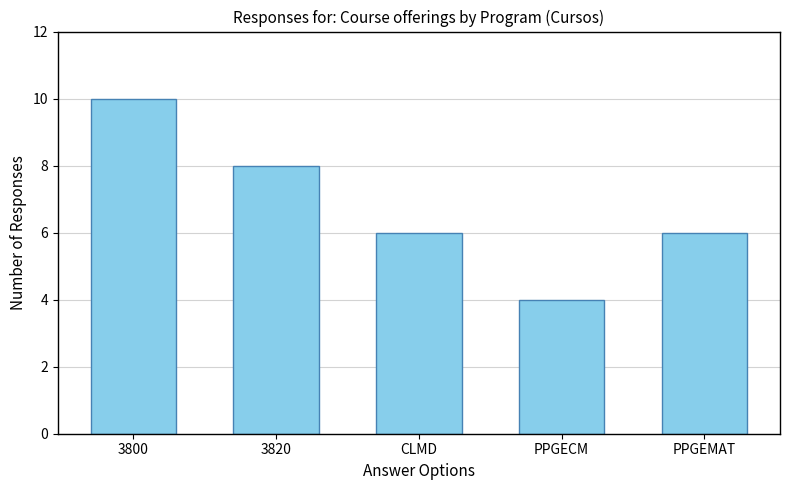

The chart shows a value of 8 at 3820. True or false?

True